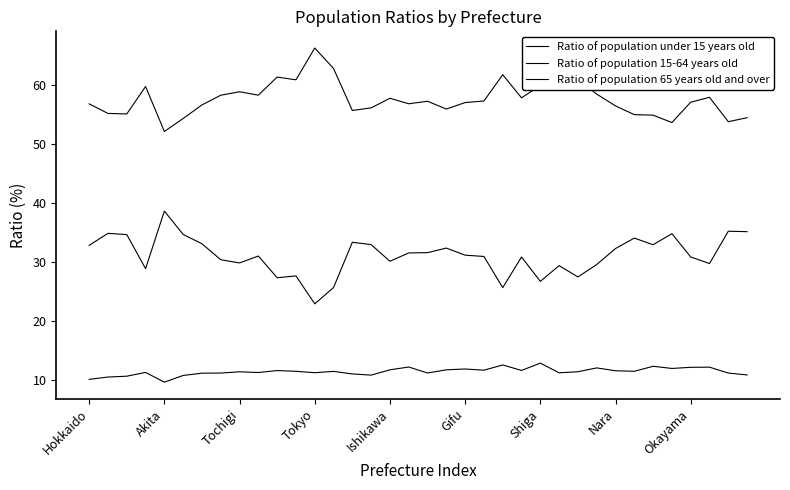

List the series in order of their overall mean, highest first.

Ratio of population 15-64 years old, Ratio of population 65 years old and over, Ratio of population under 15 years old